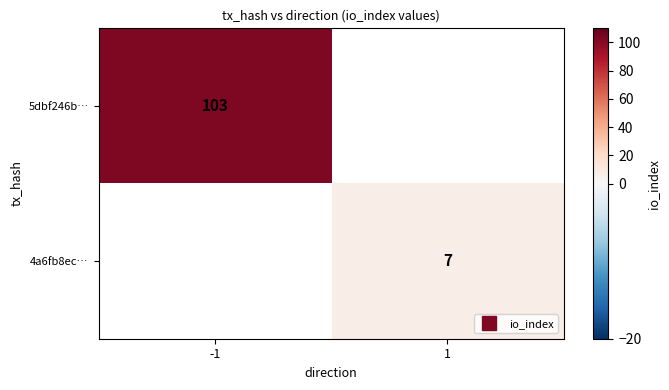

Rank the categories by 4a6fb8ec… value from highest to lowest.

-1, 1